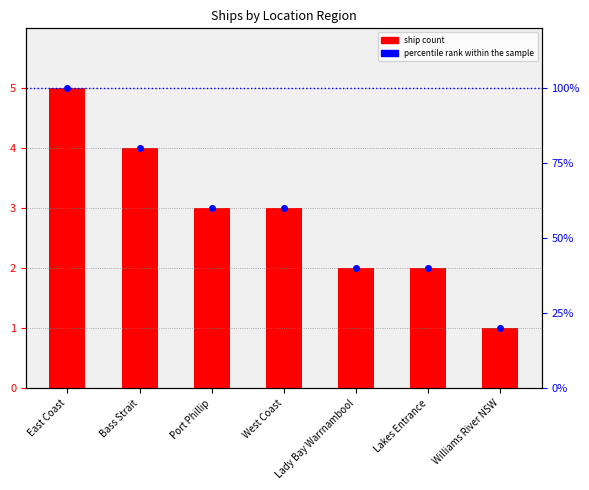

At Bass Strait, list the series in order from smallest to largest.

ship count, percentile rank within the sample